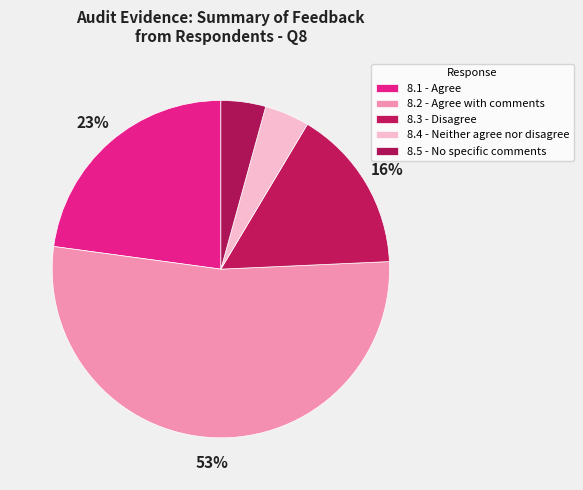

To the nearest percent, what percentage of the pie is 8.3 - Disagree?

16%